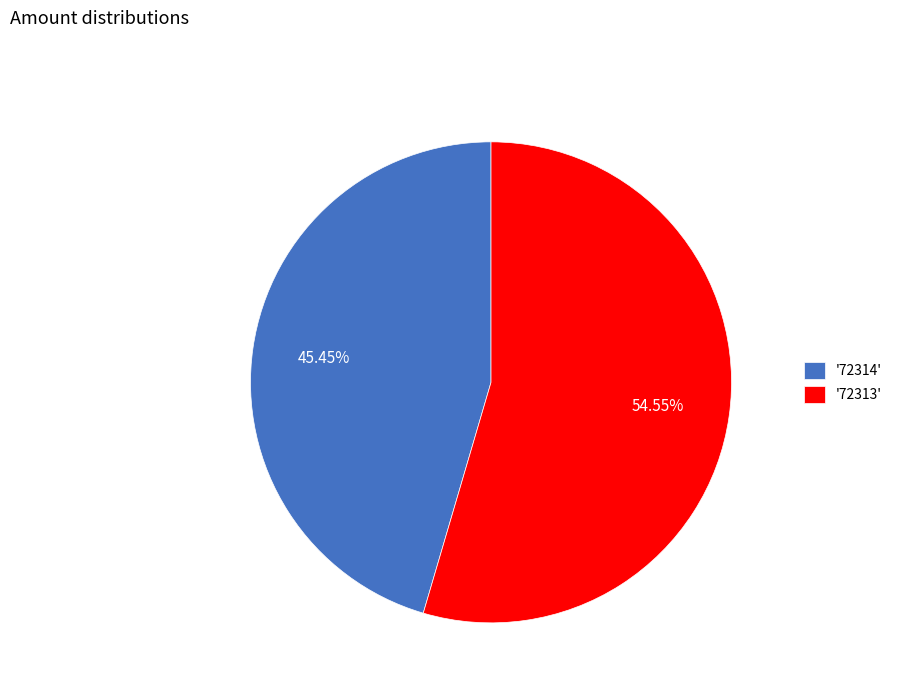

Does any single category account for the majority?

Yes